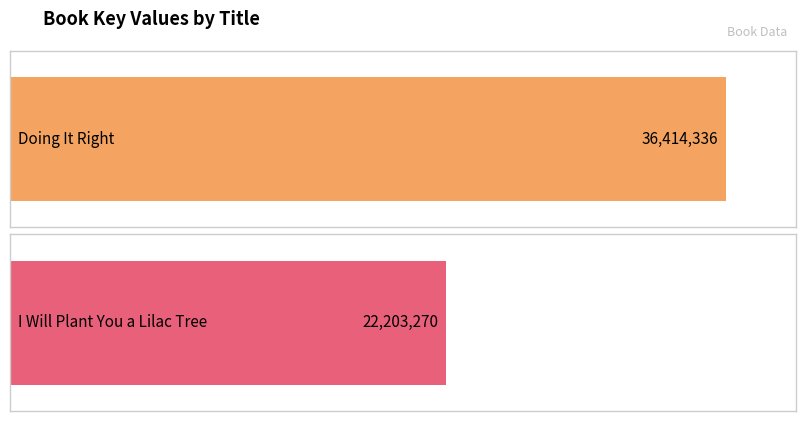

How many series are shown in this chart?

1